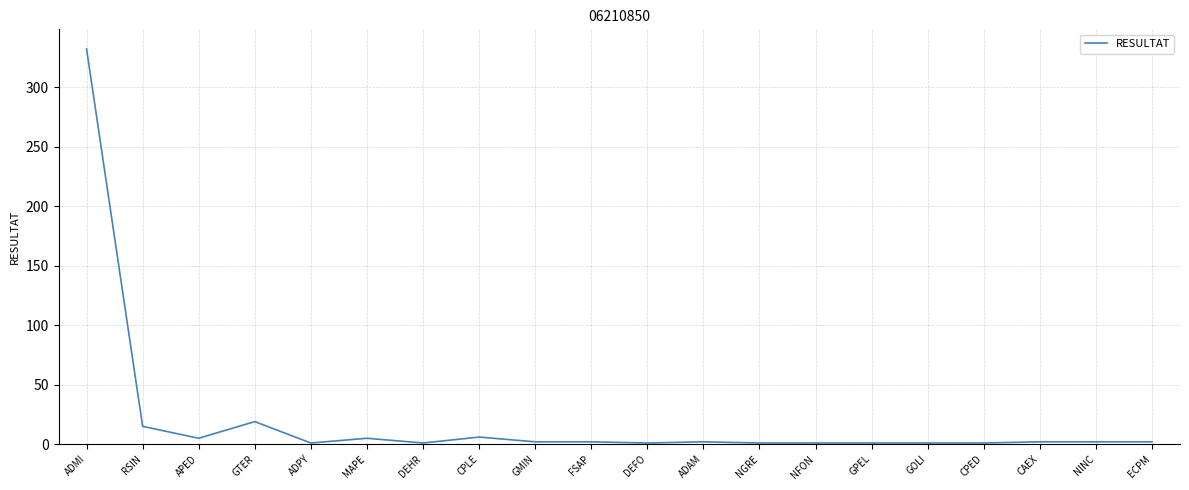

Which has a higher value, ADMI or CAEX?

ADMI